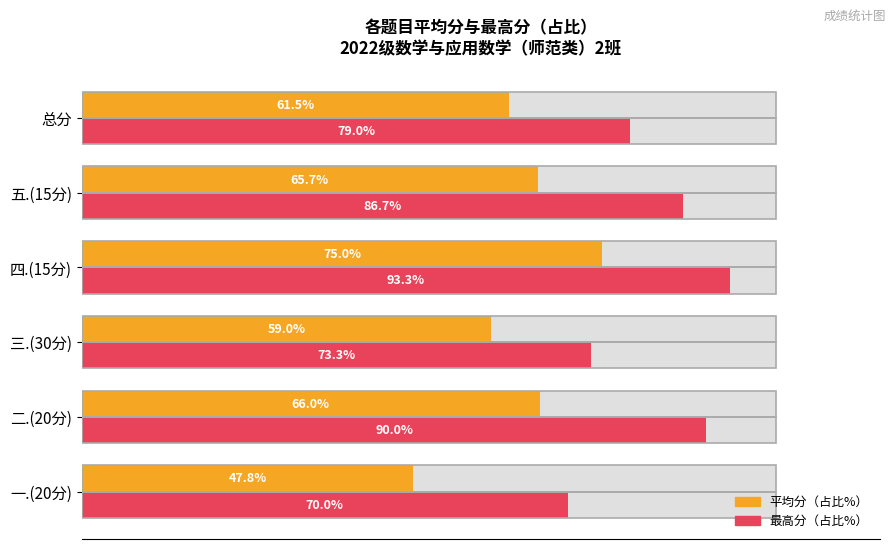

Rank the series by their maximum value, from highest to lowest.

最高分（占比%）, 平均分（占比%）